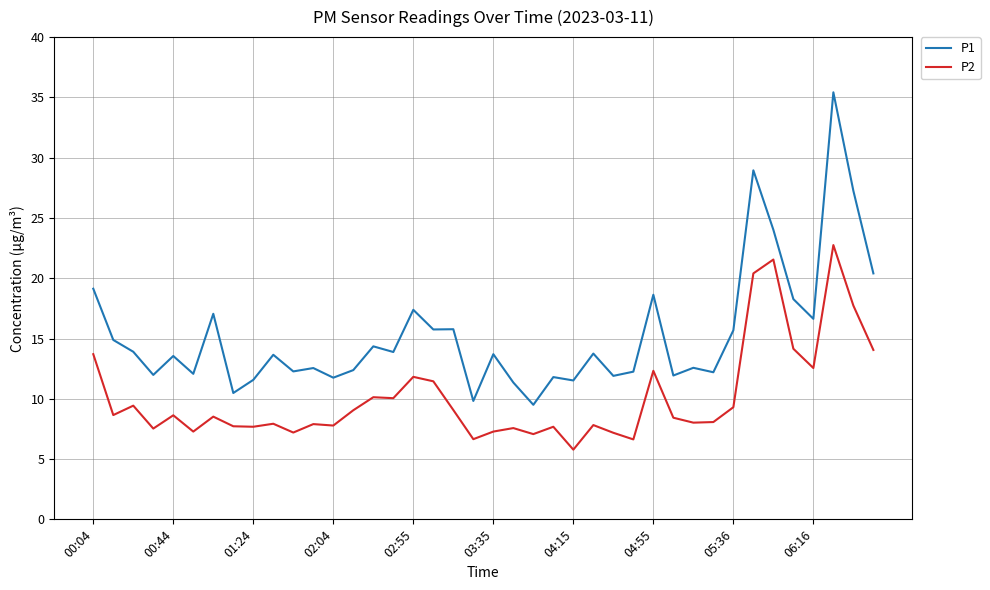

List the series in order of their peak value, lowest first.

P2, P1